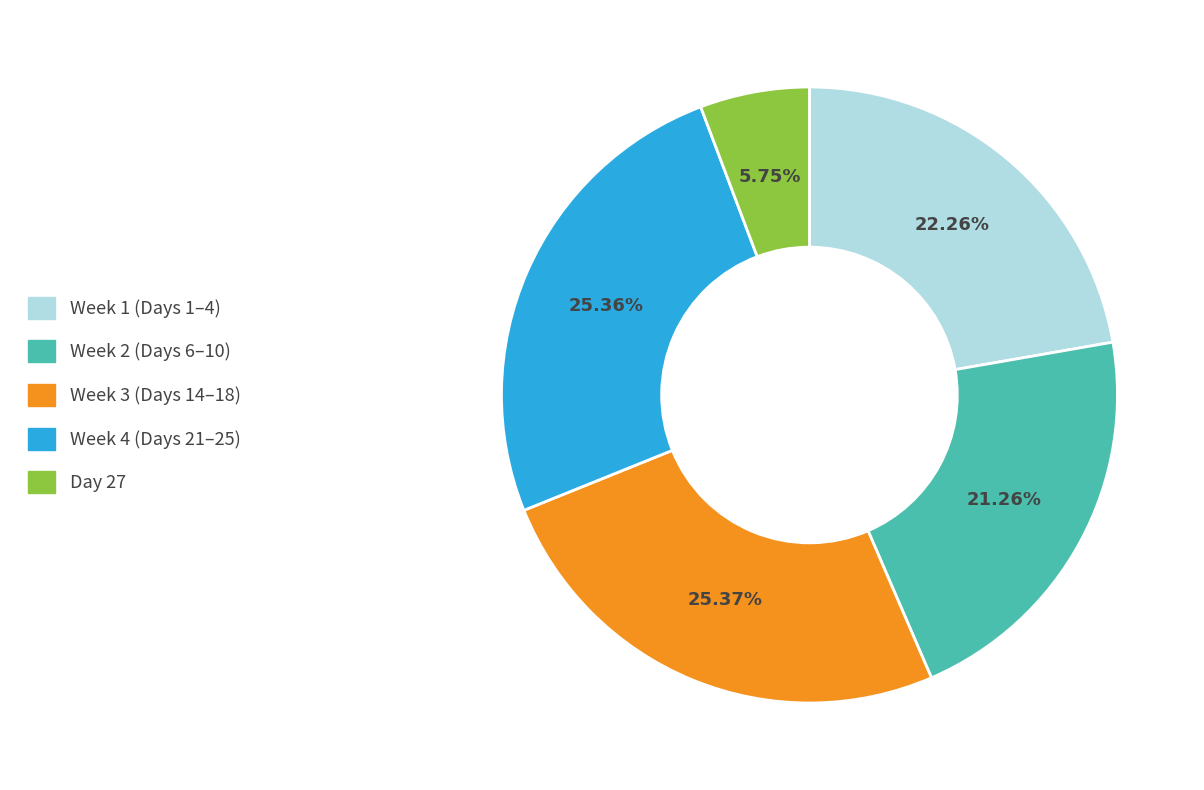

Is there any slice that represents more than half of the pie?

No